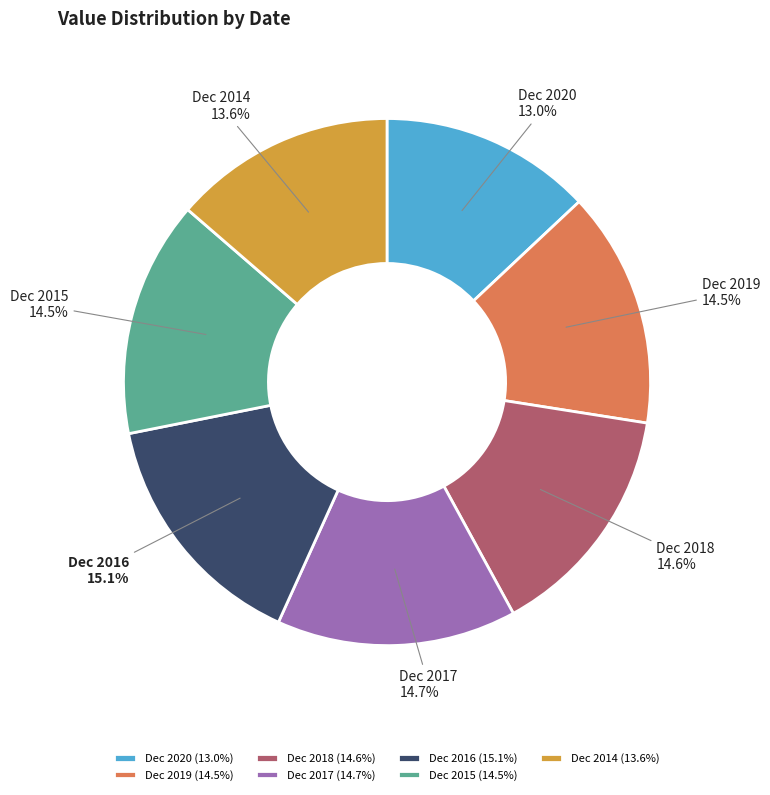

Which category has the smallest portion of the pie?

Dec 2020